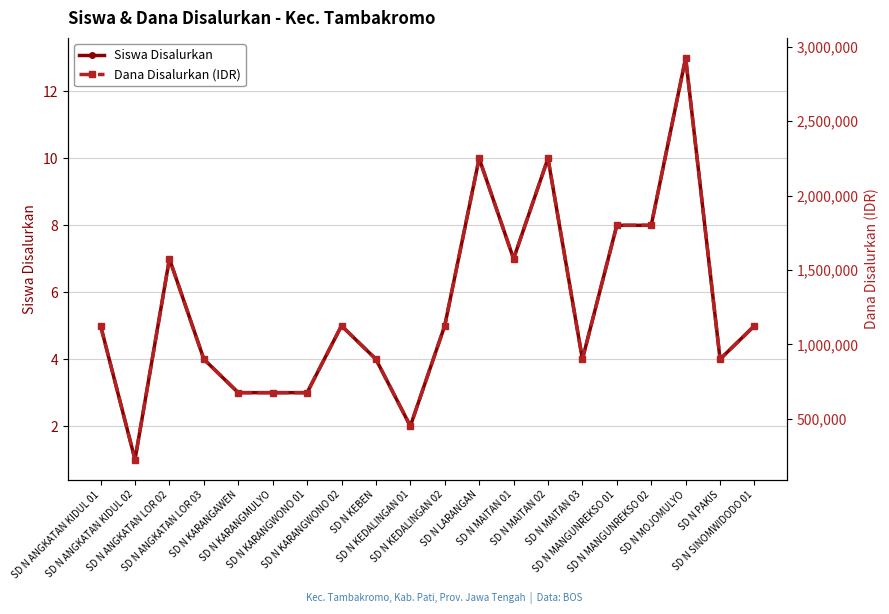

Does the chart display data point markers on the line(s)?

Yes